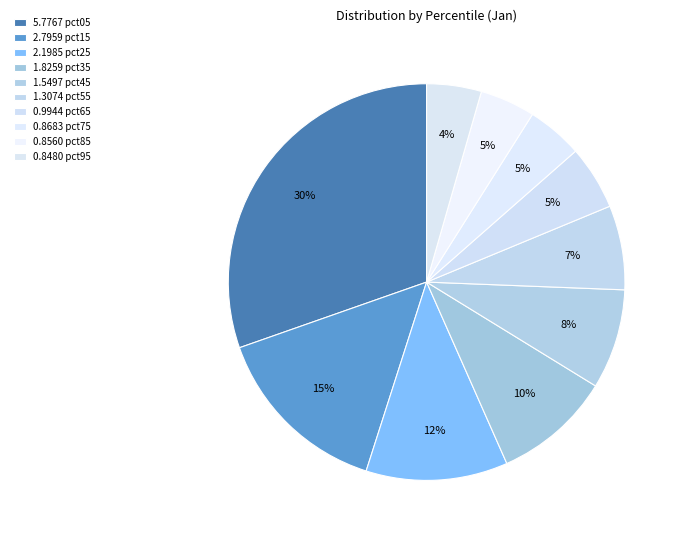

Count the number of slices in the pie.

10